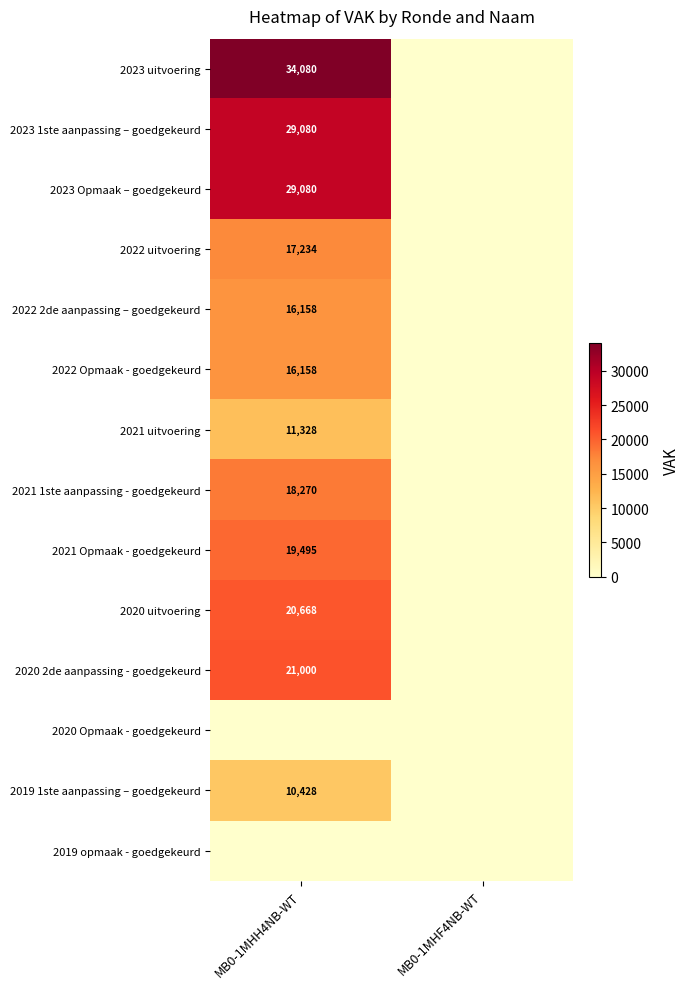

Is it true that 2023 1ste aanpassing – goedgekeurd equals 39624 at MB0-1MHH4NB-WT?

False